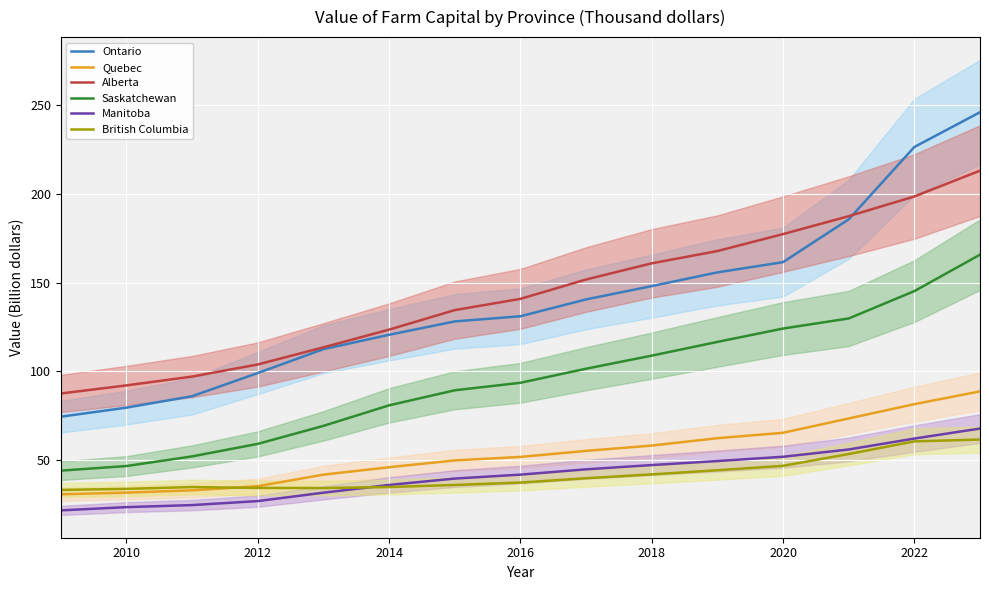

True or false: Ontario has more than 1 points higher than both neighbors.

False